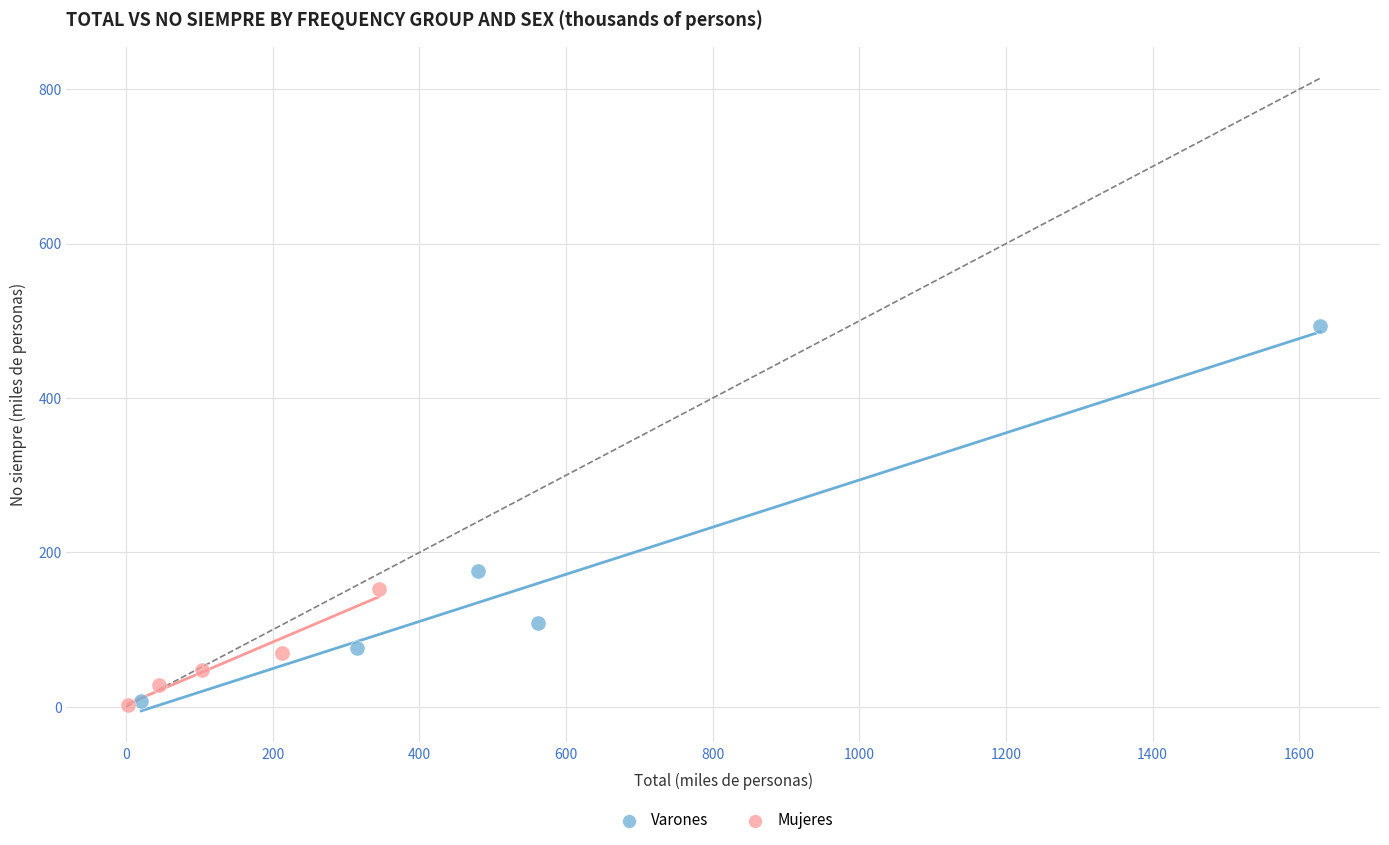

Which series has the widest spread of Y values?

Varones